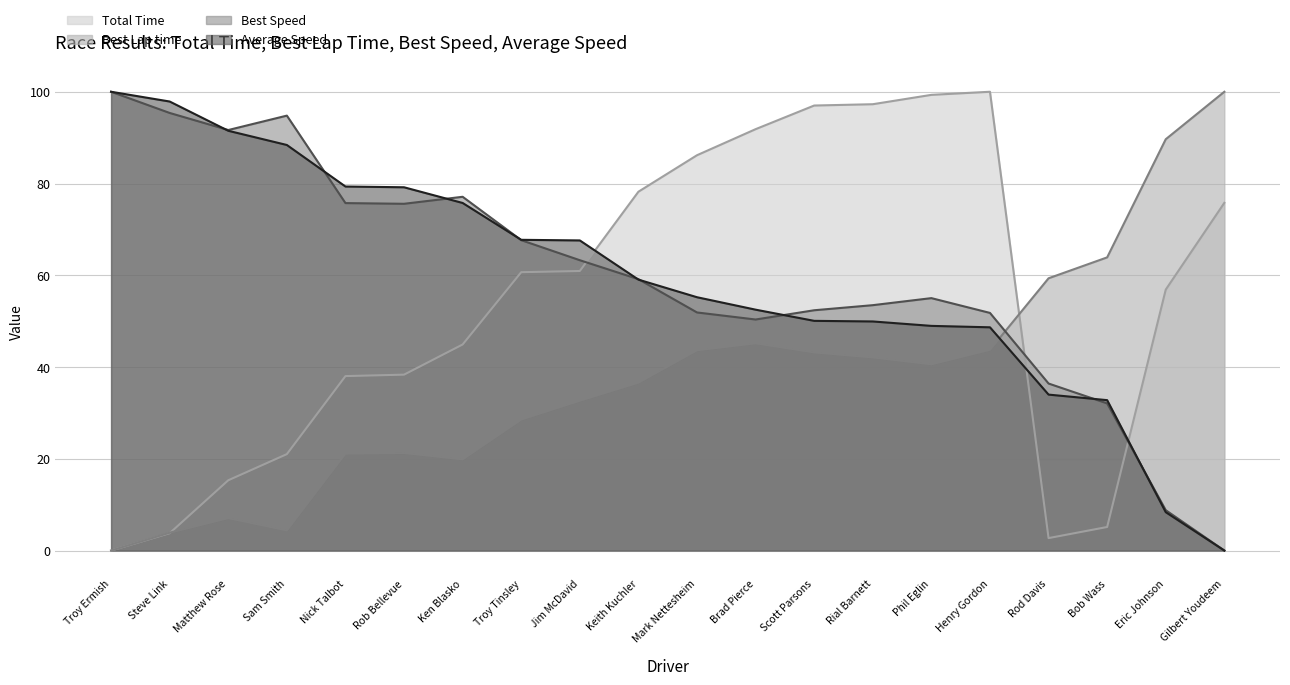

What is the difference between the Average Speed values at Gilbert Youdeem and Troy Tinsley?

67.7